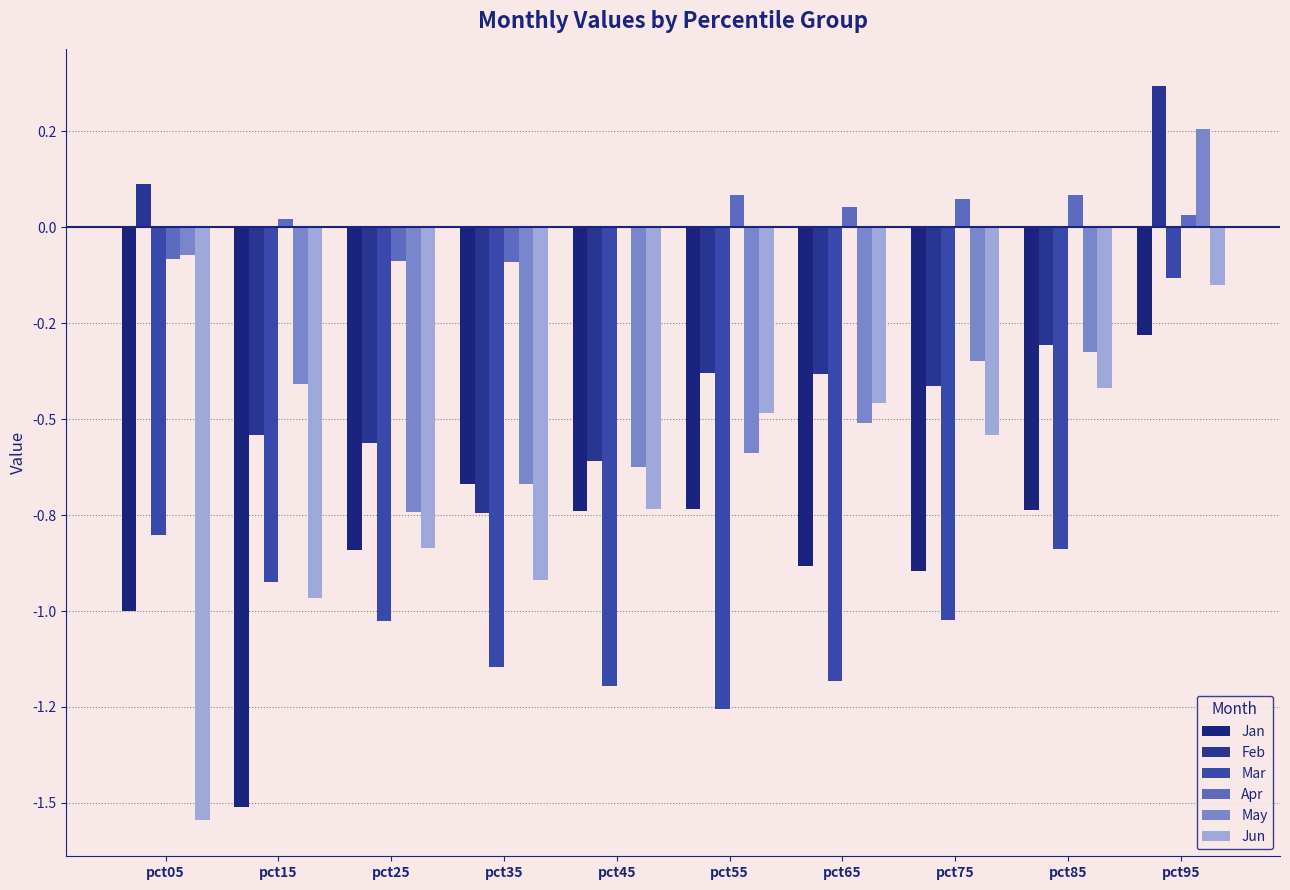

True or false: Apr has a value of 0.0 at pct45.

True